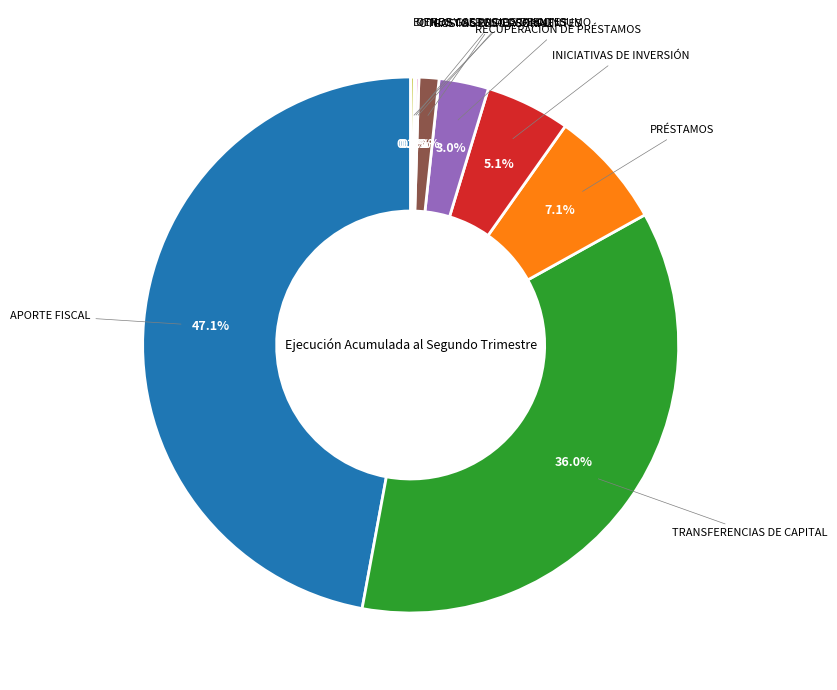

Does any single category account for the majority?

No